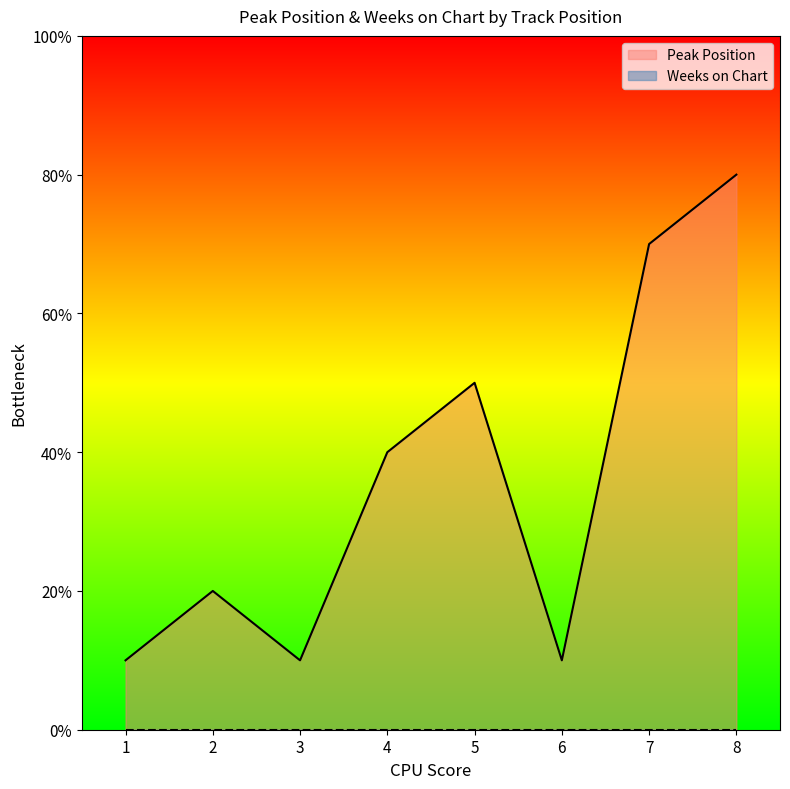

Where is the data nearest to the value 4?

4